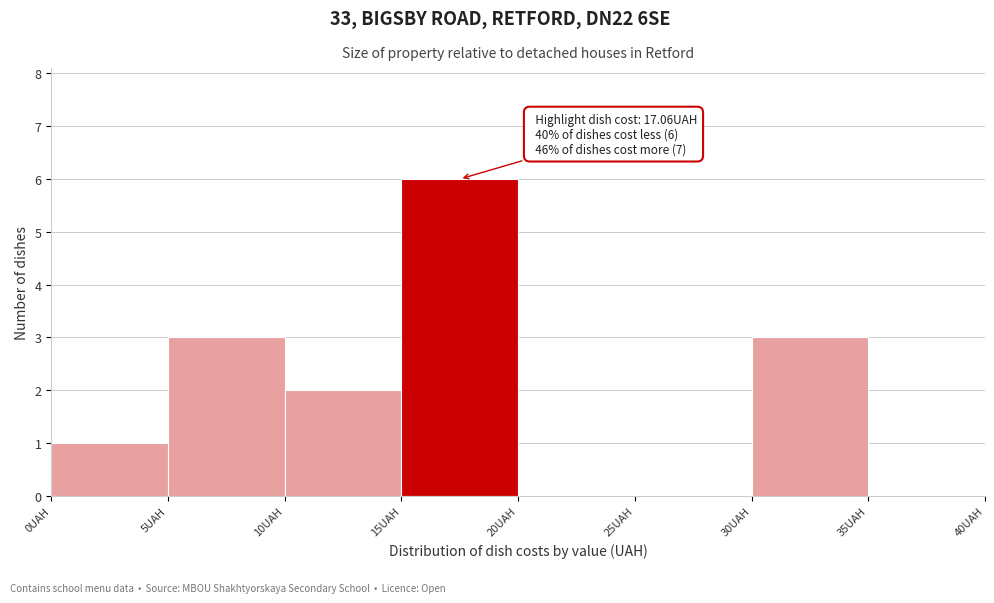

Which range on the x-axis has the tallest bar?

15 to 20